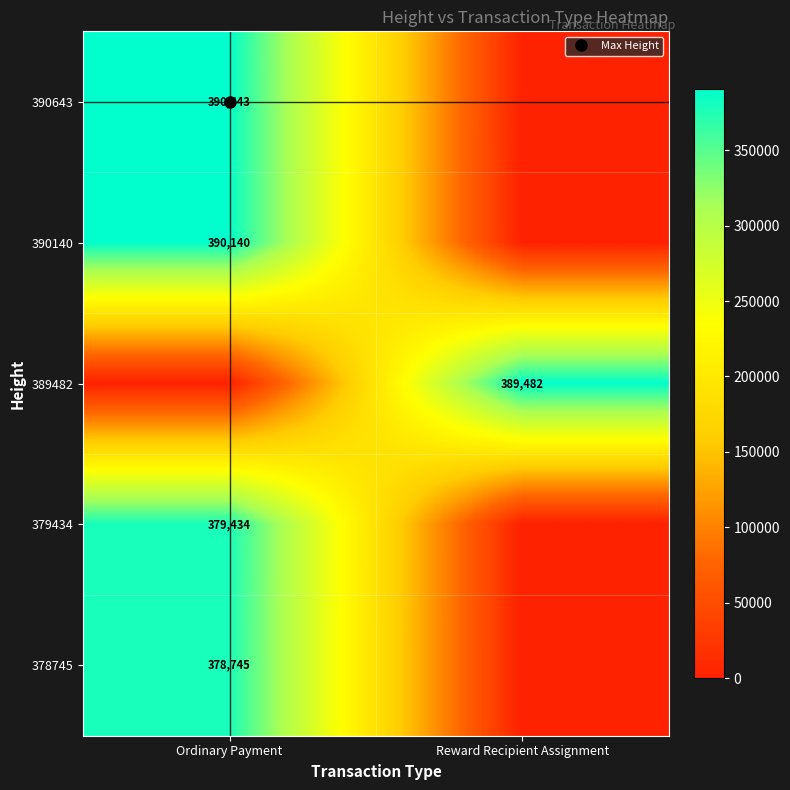

How many categories are shown in the chart?

2